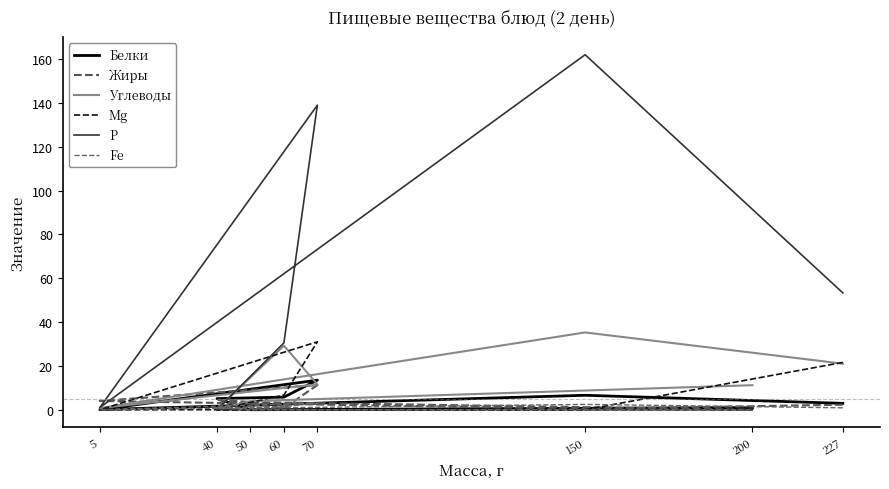

Which has a higher value, 5 or 70?

70